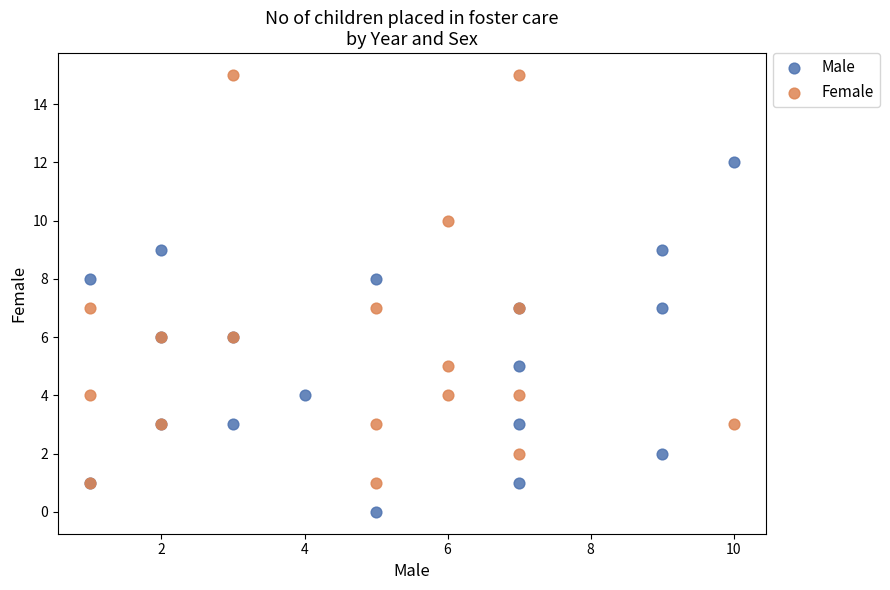

What are all the series names shown in the legend?

Male, Female